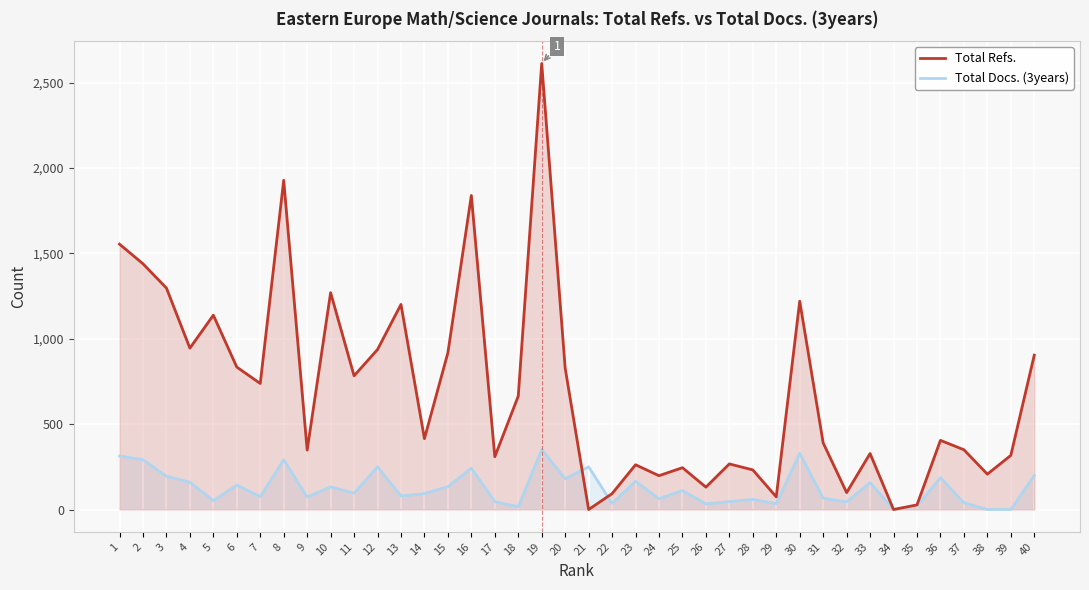

Between which two adjacent categories do Total Refs. and Total Docs. (3years) first intersect?

20 and 21